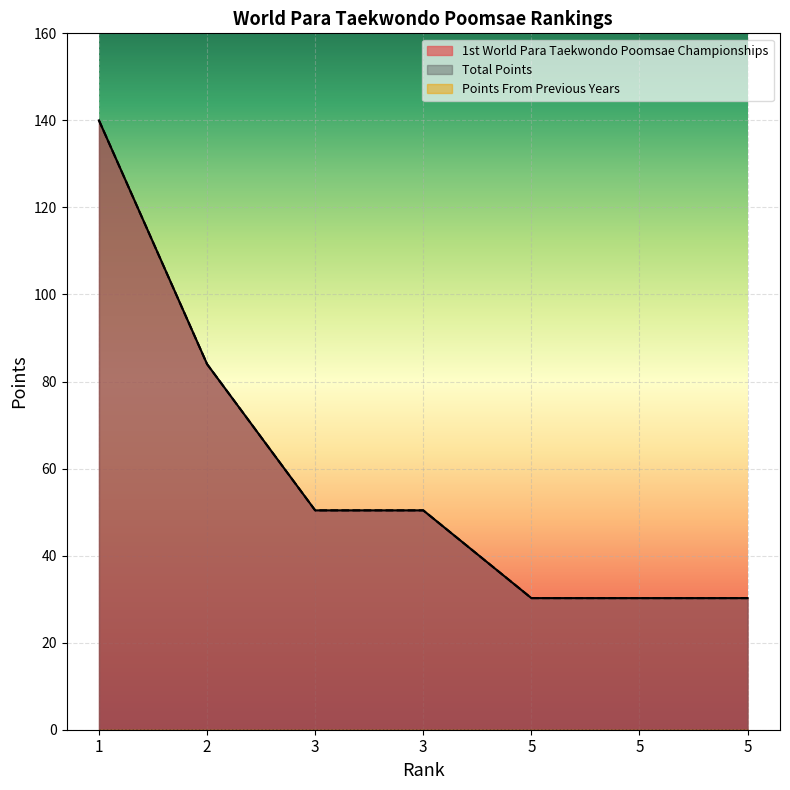

How many lines are shown in the chart?

3